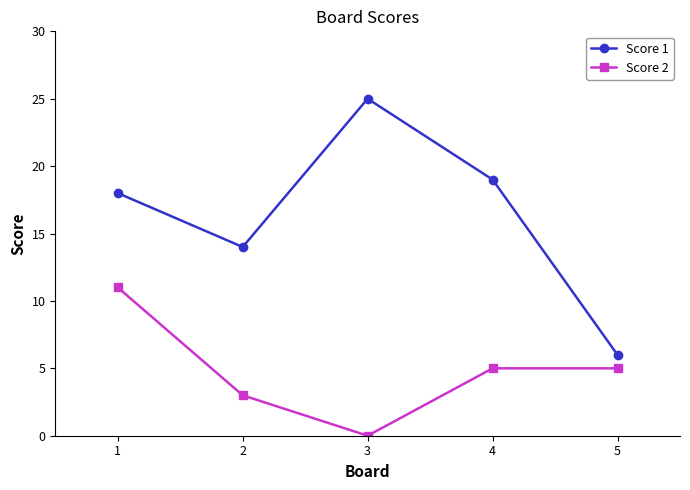

Which label corresponds to the largest value in the chart?

3